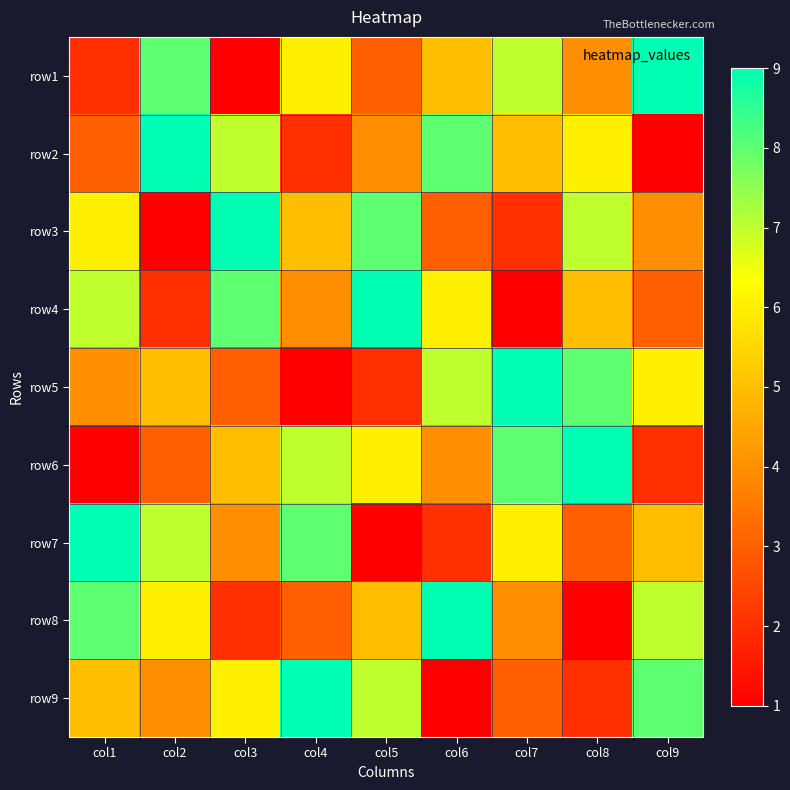

Reading left to right, transcribe all the data shown in this chart.

row1: col1=2	col2=8	col3=1	col4=6	col5=3	col6=5	col7=7	col8=4	col9=9
row2: col1=3	col2=9	col3=7	col4=2	col5=4	col6=8	col7=5	col8=6	col9=1
row3: col1=6	col2=1	col3=9	col4=5	col5=8	col6=3	col7=2	col8=7	col9=4
row4: col1=7	col2=2	col3=8	col4=4	col5=9	col6=6	col7=1	col8=5	col9=3
row5: col1=4	col2=5	col3=3	col4=1	col5=2	col6=7	col7=9	col8=8	col9=6
row6: col1=1	col2=3	col3=5	col4=7	col5=6	col6=4	col7=8	col8=9	col9=2
row7: col1=9	col2=7	col3=4	col4=8	col5=1	col6=2	col7=6	col8=3	col9=5
row8: col1=8	col2=6	col3=2	col4=3	col5=5	col6=9	col7=4	col8=1	col9=7
row9: col1=5	col2=4	col3=6	col4=9	col5=7	col6=1	col7=3	col8=2	col9=8